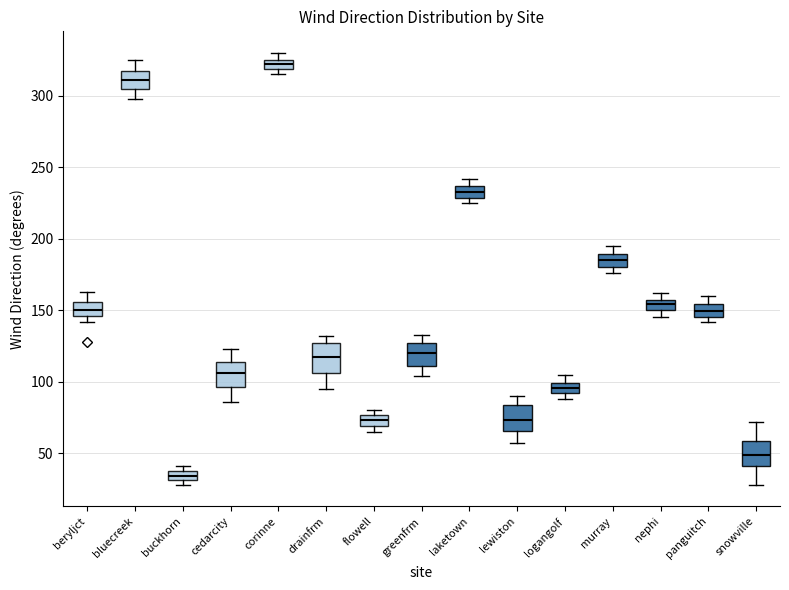

Where is the upper edge of the box for murray on the y-axis? The values are not printed on the chart, so give them approximately, as read against the axis.

190